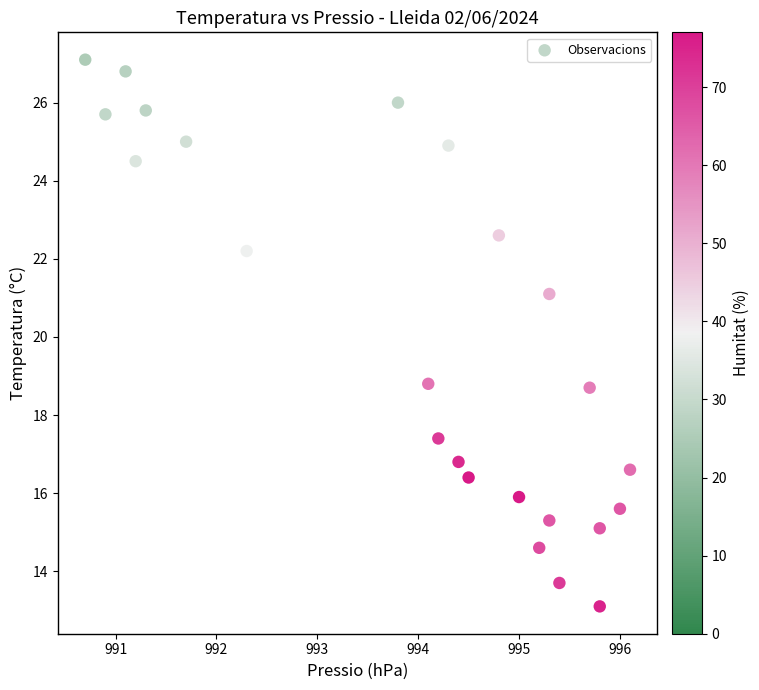

What is the range of X values (max minus min)?

5.4